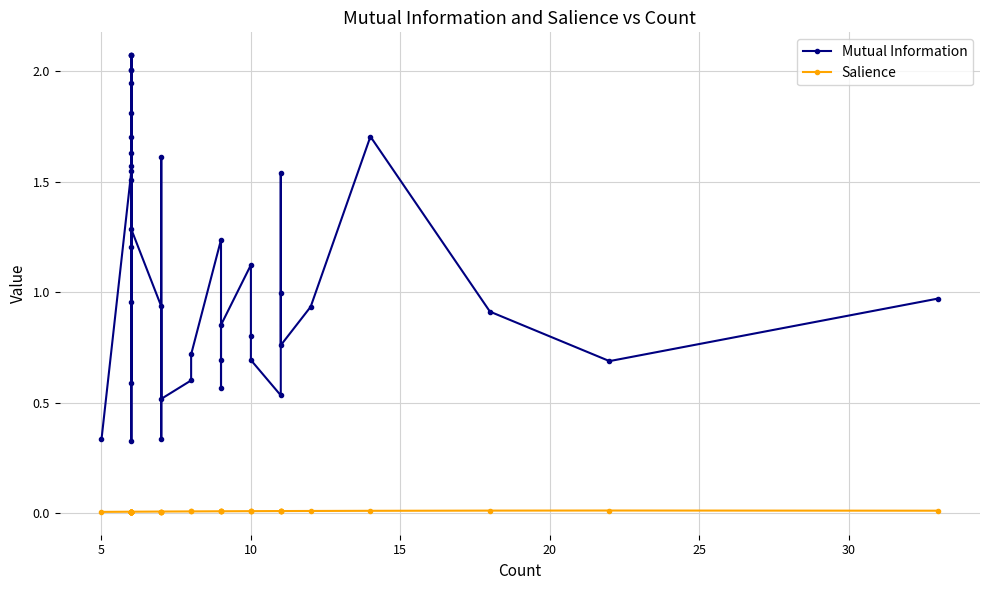

What are all the series names shown in the legend?

Mutual Information, Salience